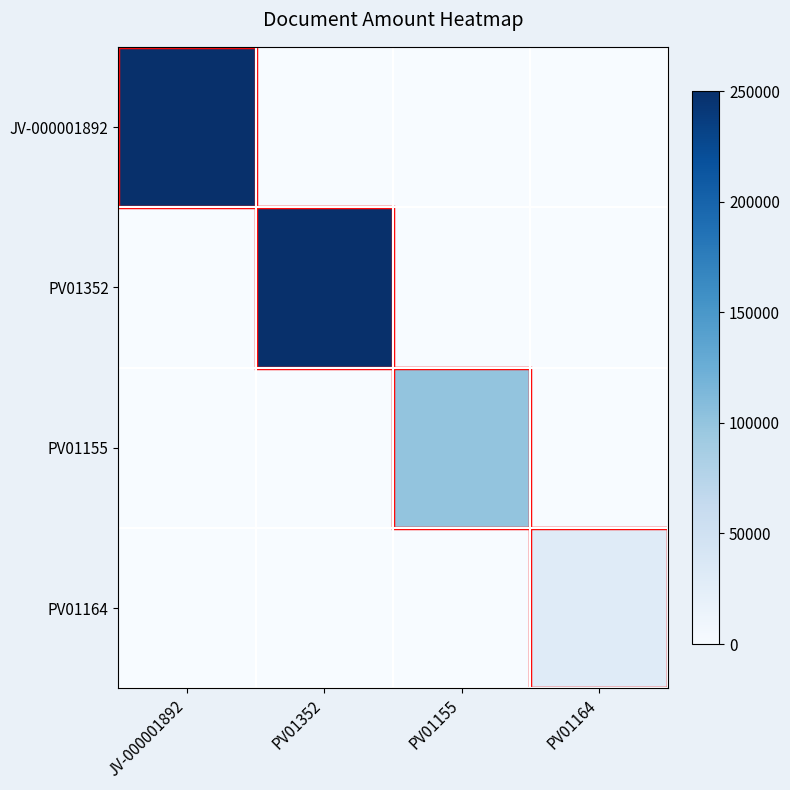

How many series are shown in this chart?

4